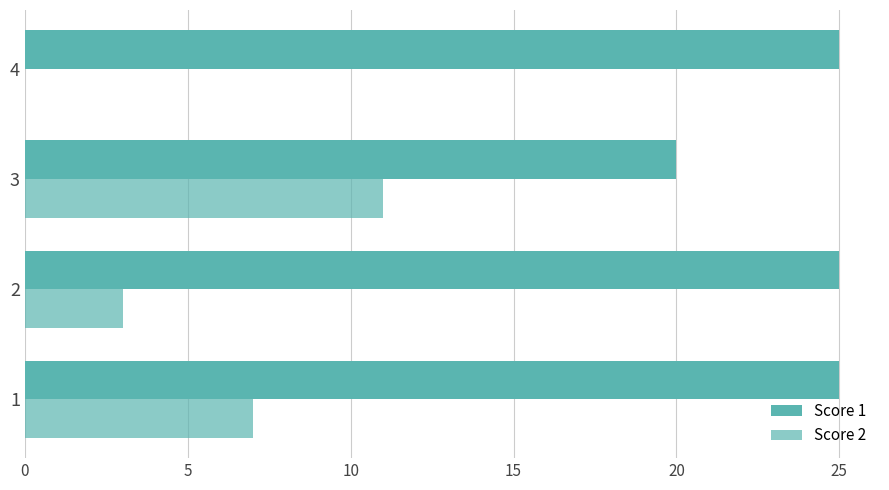

How many values in Score 2 are above zero?

3